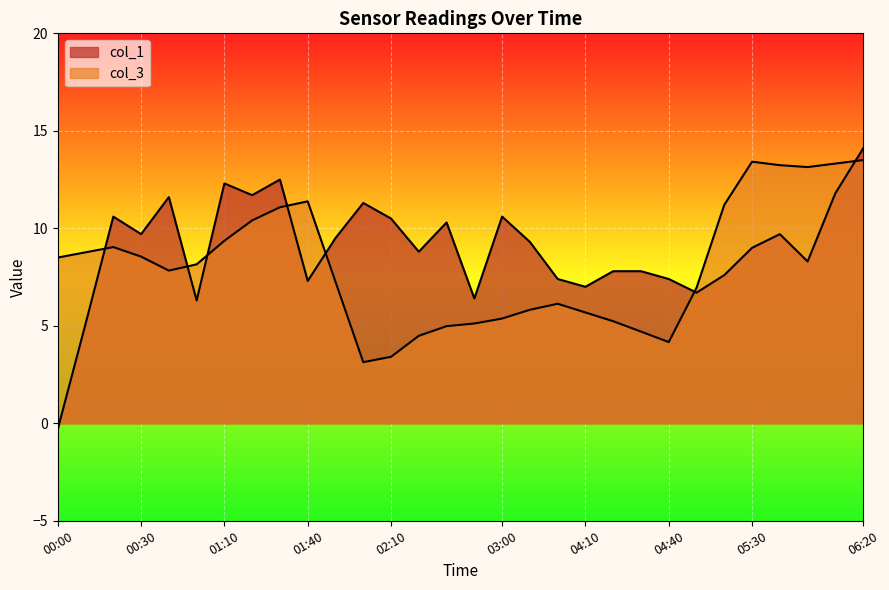

How many lines are shown in the chart?

2